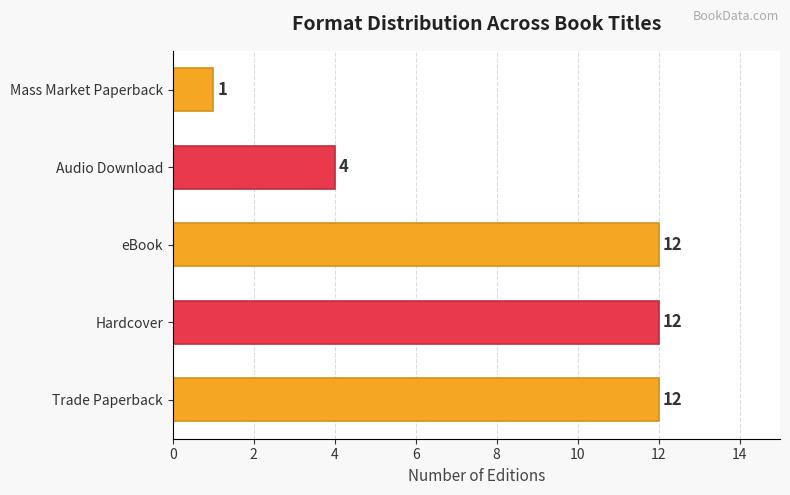

What is the ratio of the value at Hardcover to the value at Mass Market Paperback?

12.0